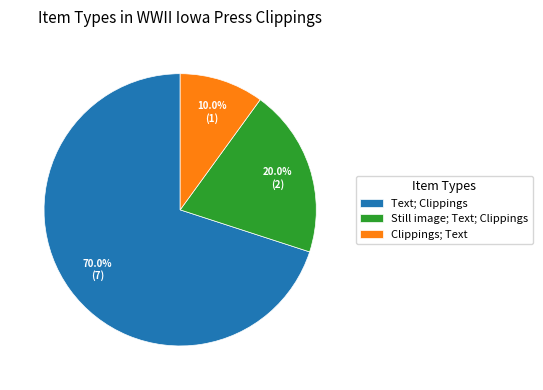

Is Text; Clippings the majority of the pie?

Yes